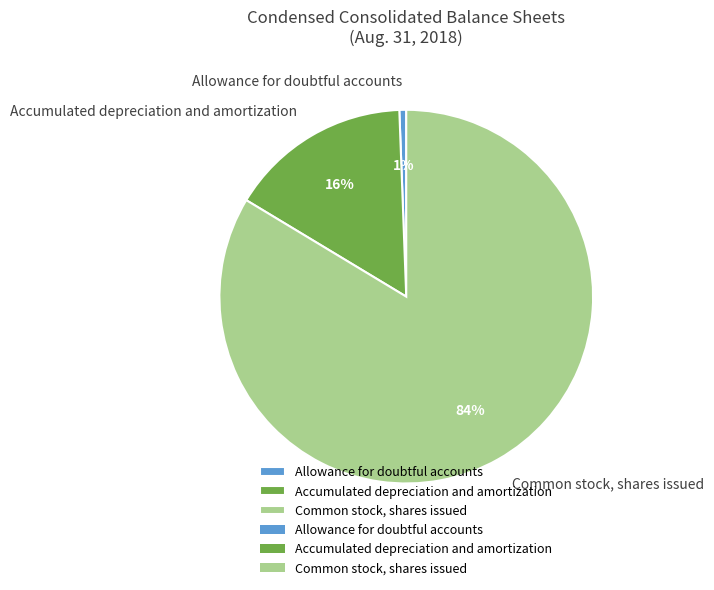

Count the number of slices in the pie.

3